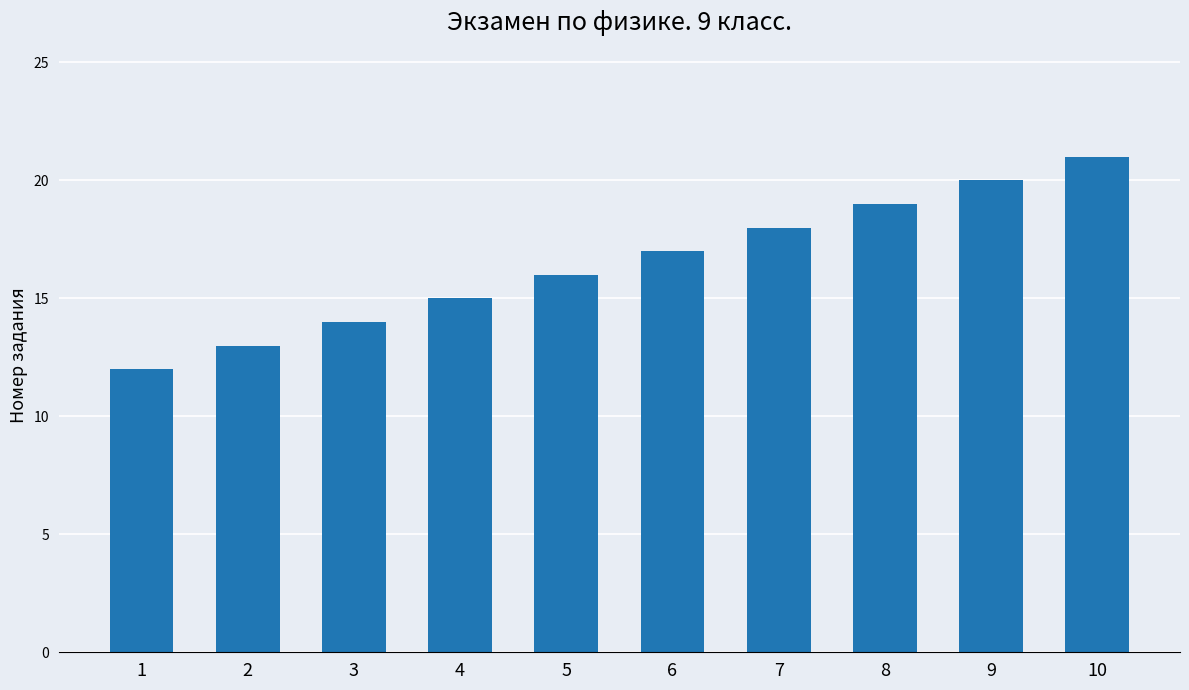

What value does the data have at 3?

14